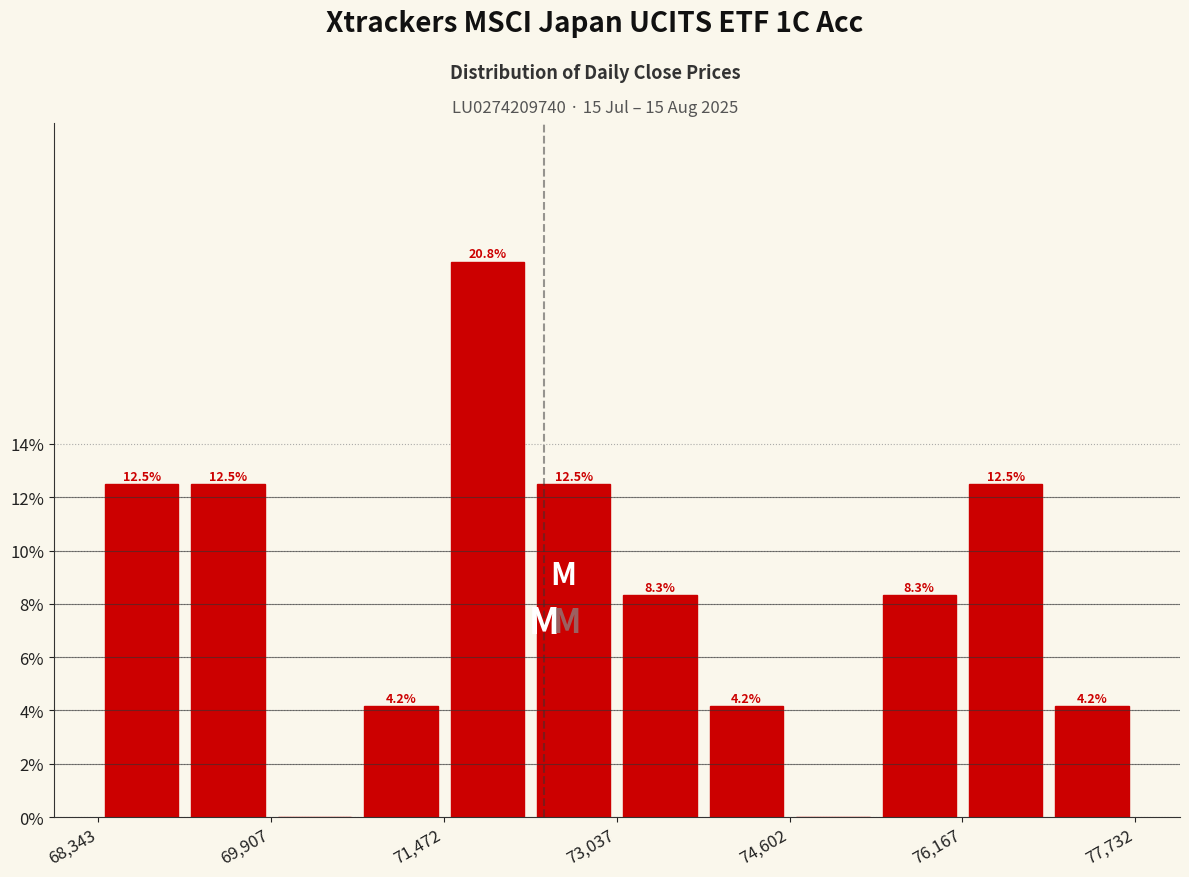

Around what value on the x-axis is the tallest bar? Give the approximate position of its centre, as read against the axis.

71800